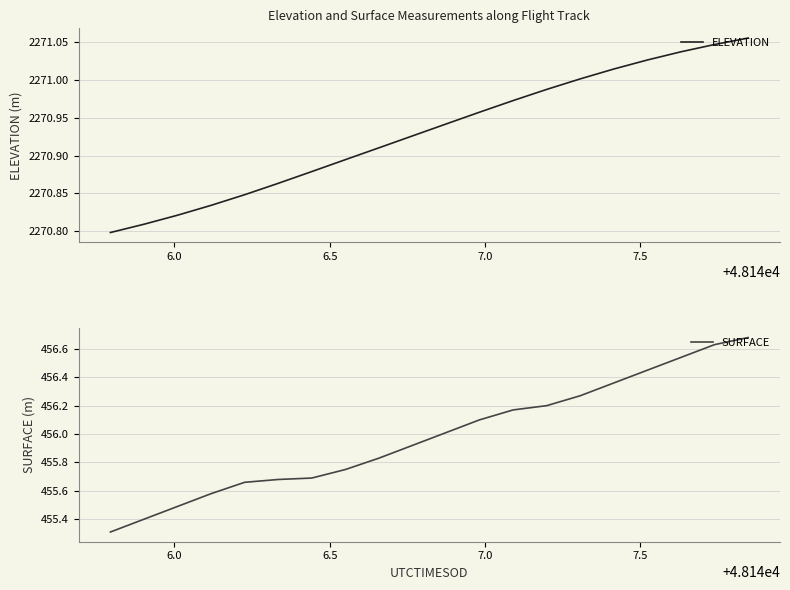

Is this an area chart (filled region under the line)?

No